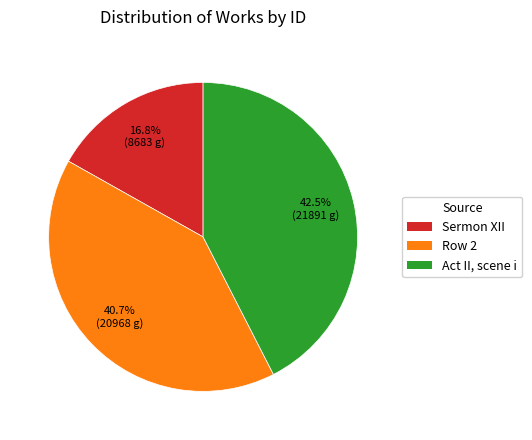

Which category has the smallest portion of the pie?

Sermon XII